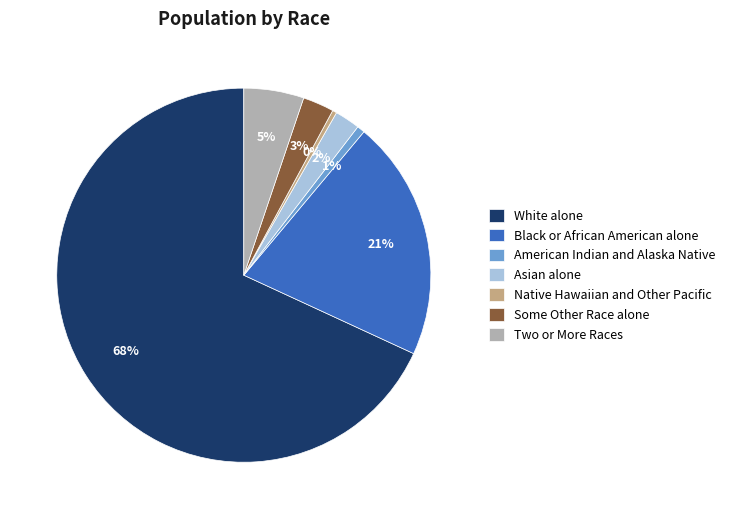

Do Asian alone and Native Hawaiian and Other Pacific together represent more than half of the pie?

No